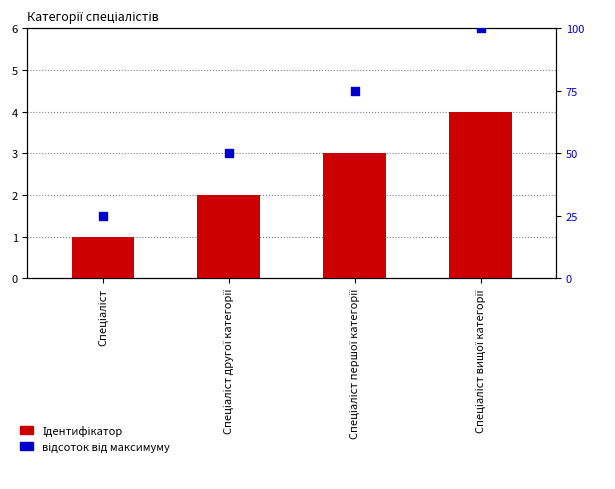

Which series contains the highest Y value?

відсоток від максимуму